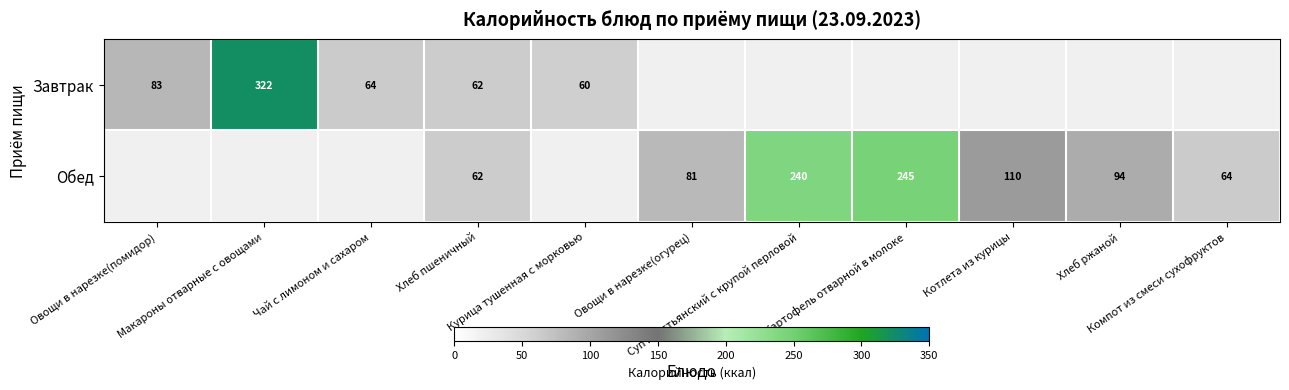

At Хлеб пшеничный, list the series in order from smallest to largest.

Завтрак, Обед